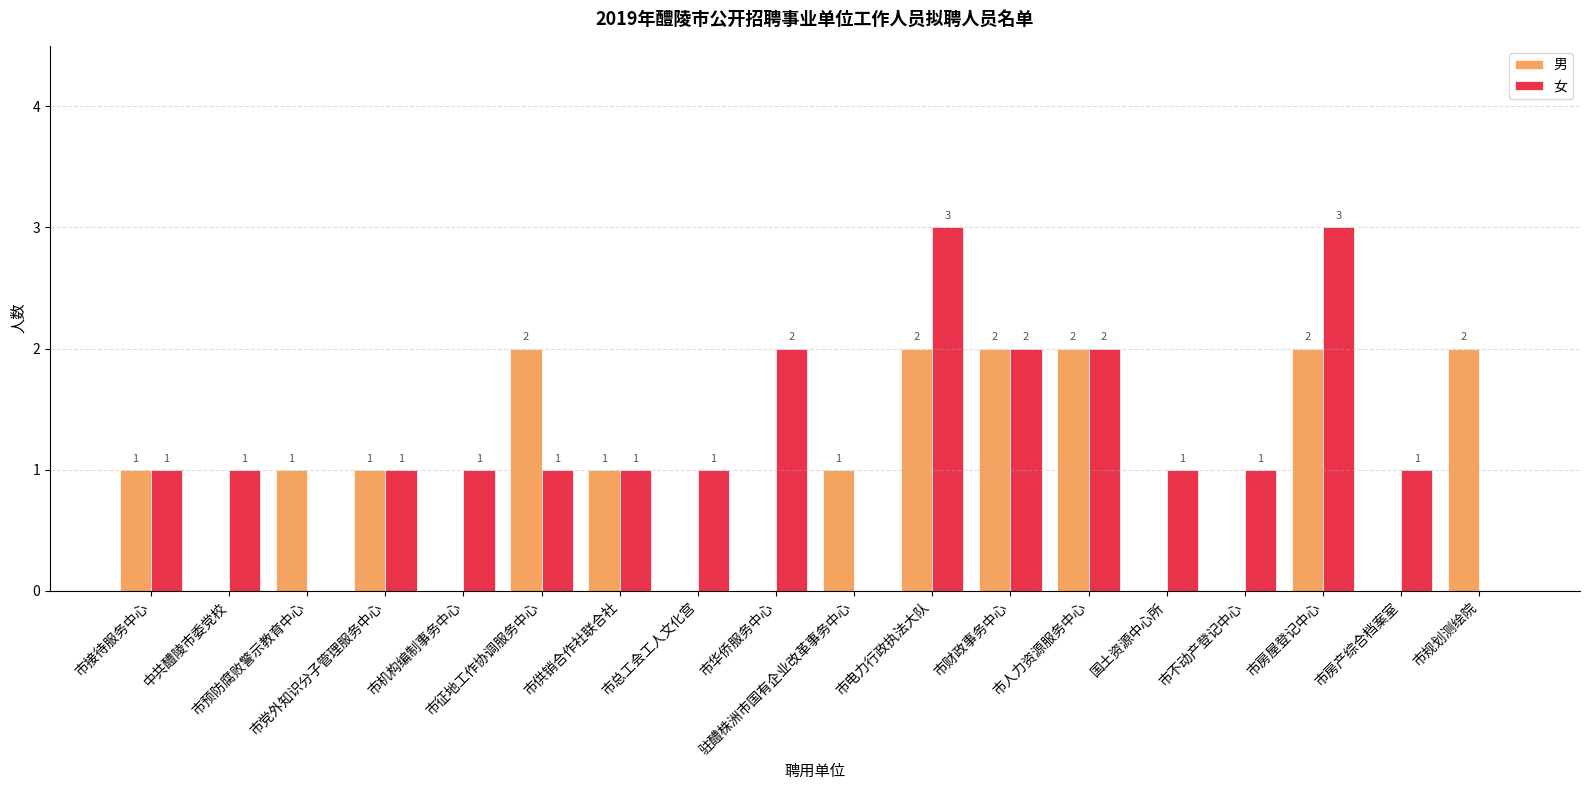

What is the maximum value shown in the chart?

3